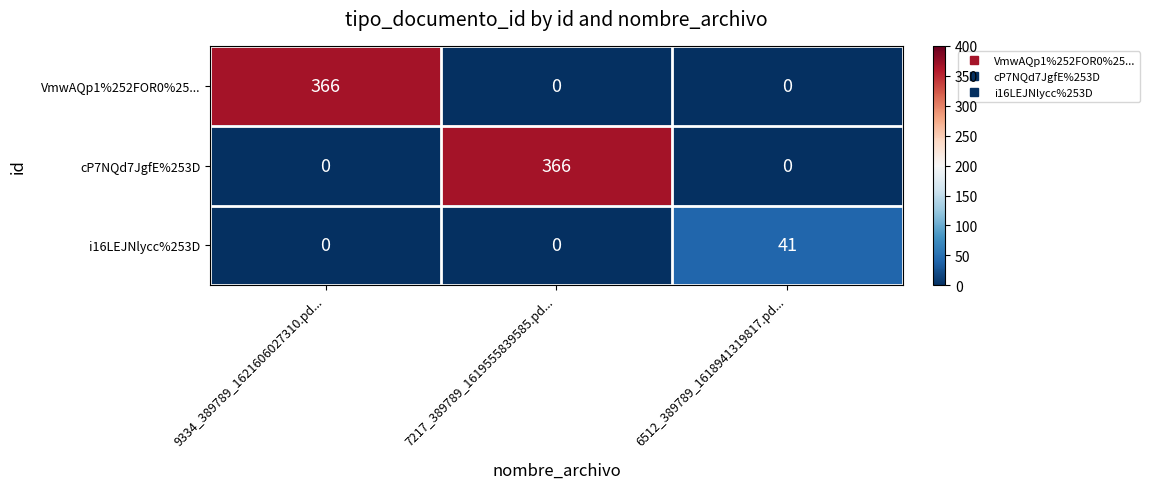

How many data points does each series have?

3